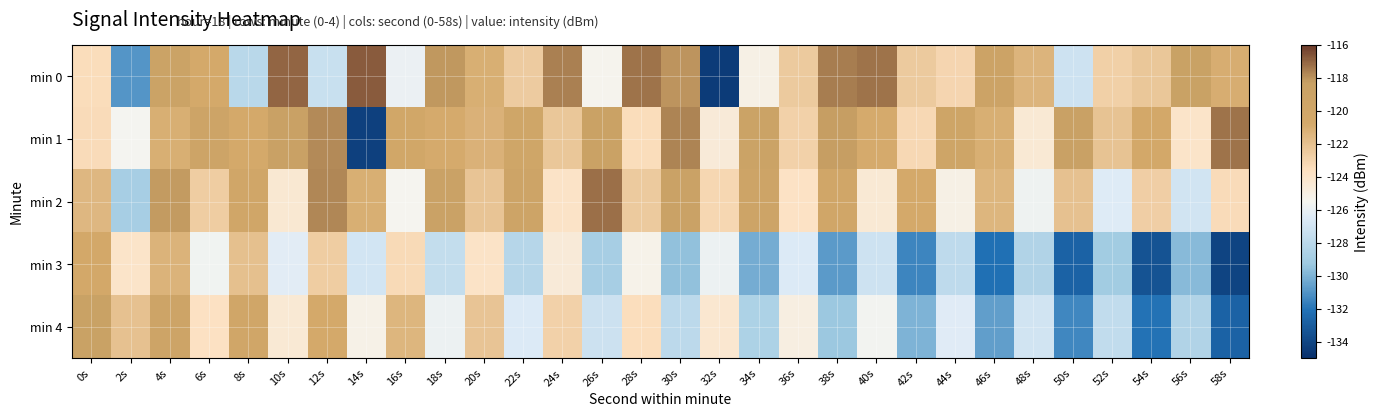

Which series has the largest total across all categories?

min 1